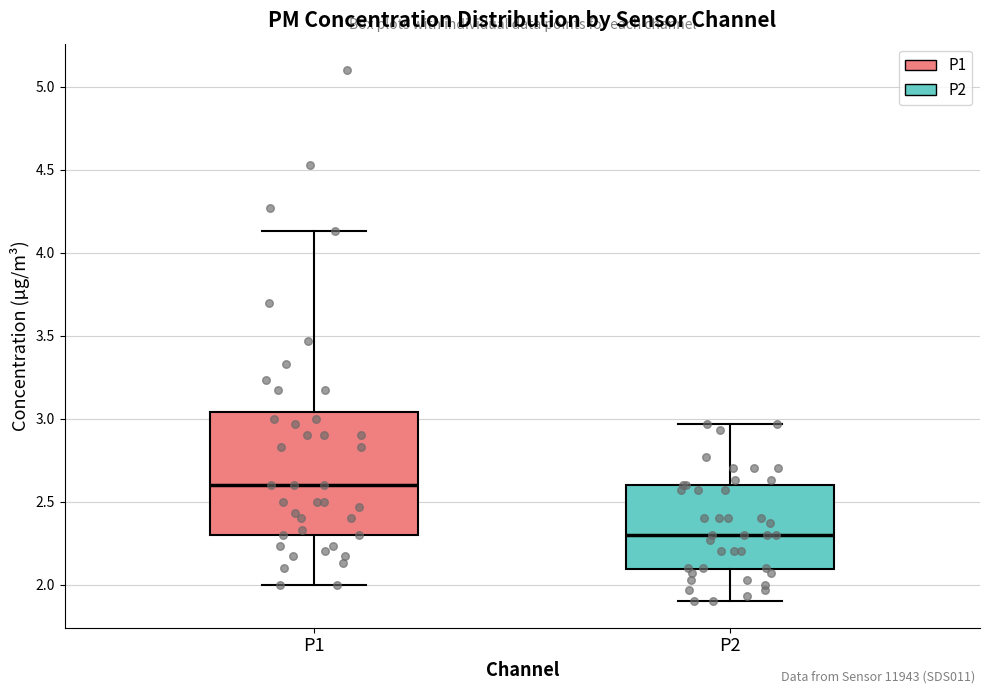

Where is the upper edge of the box for P2 on the y-axis? The values are not printed on the chart, so give them approximately, as read against the axis.

2.60